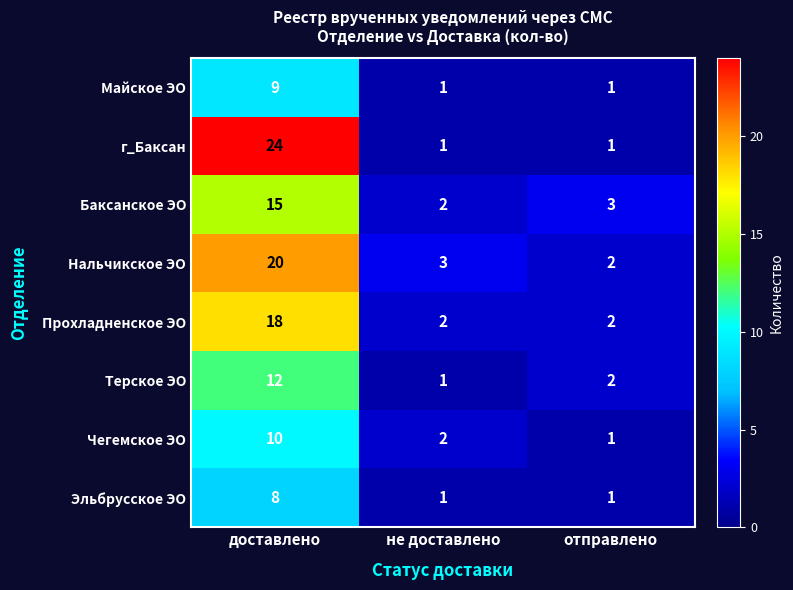

At how many categories does at least one series exceed 5?

1